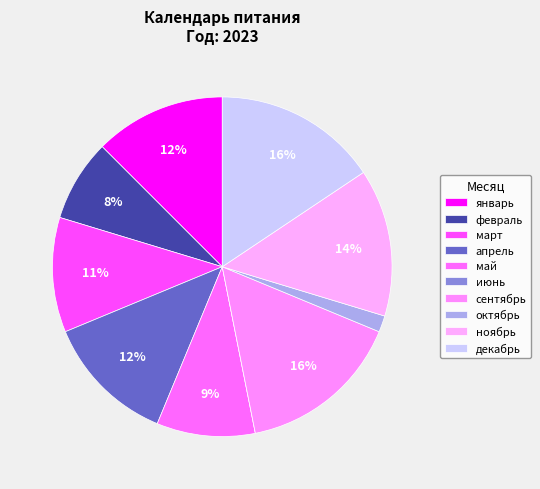

What is the ratio of the value at апрель to the value at сентябрь?

0.8